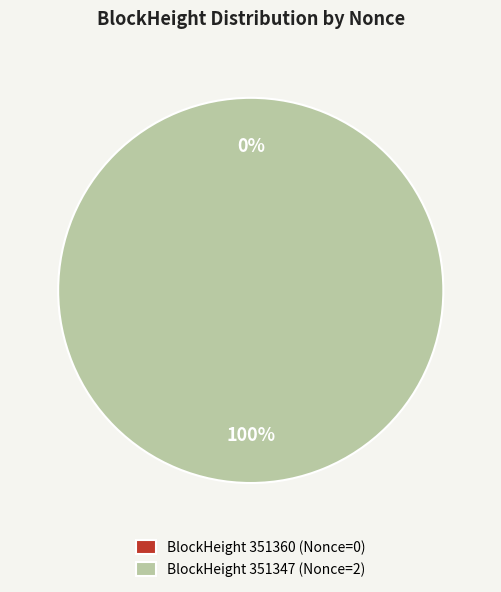

Rank the categories by value from lowest to highest.

351360, 351347